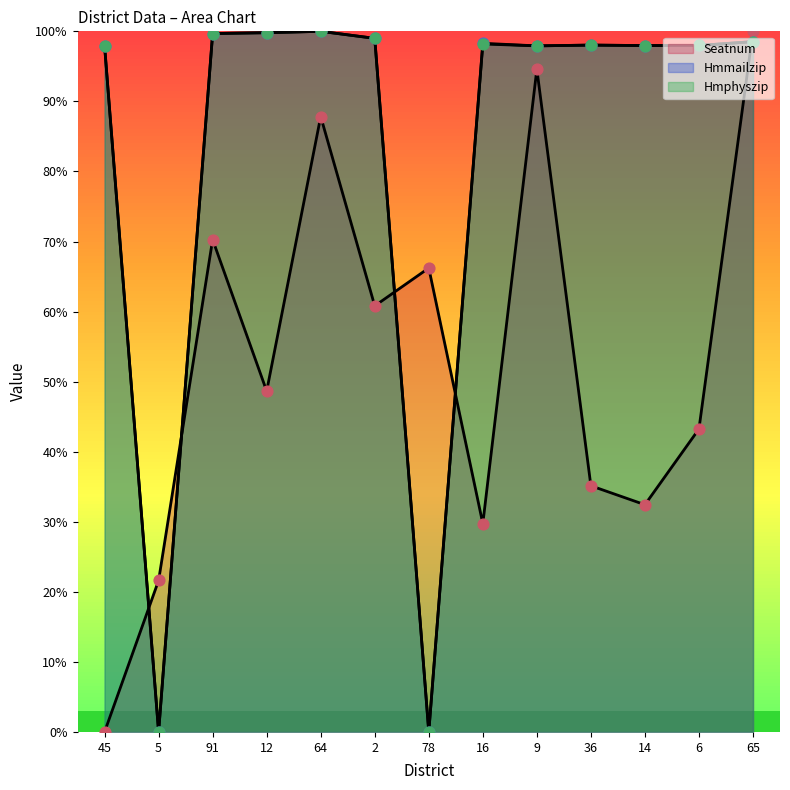

What are all the series names shown in the legend?

Seatnum, Hmmailzip, Hmphyszip